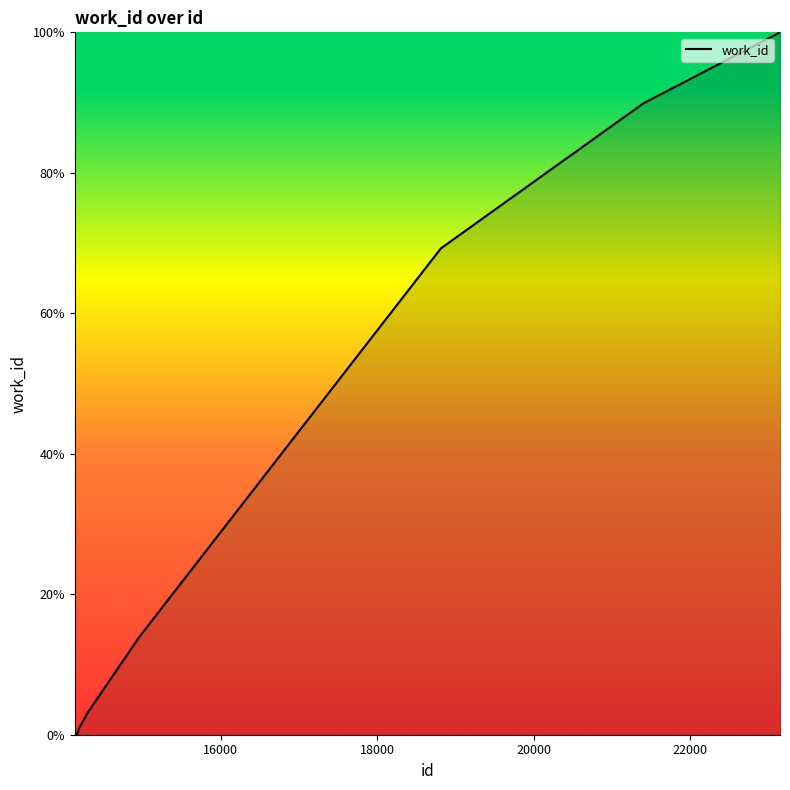

What is the average value?

34.7